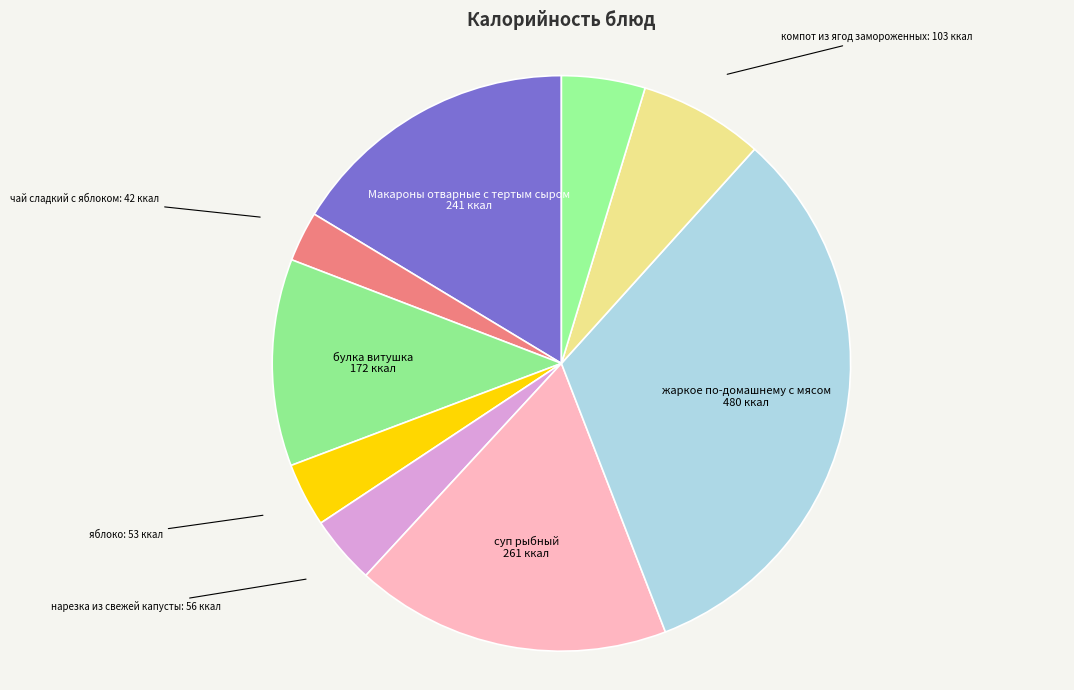

Approximately how many times larger is the value at суп рыбный compared to Макароны отварные с тертым сыром?

1.1